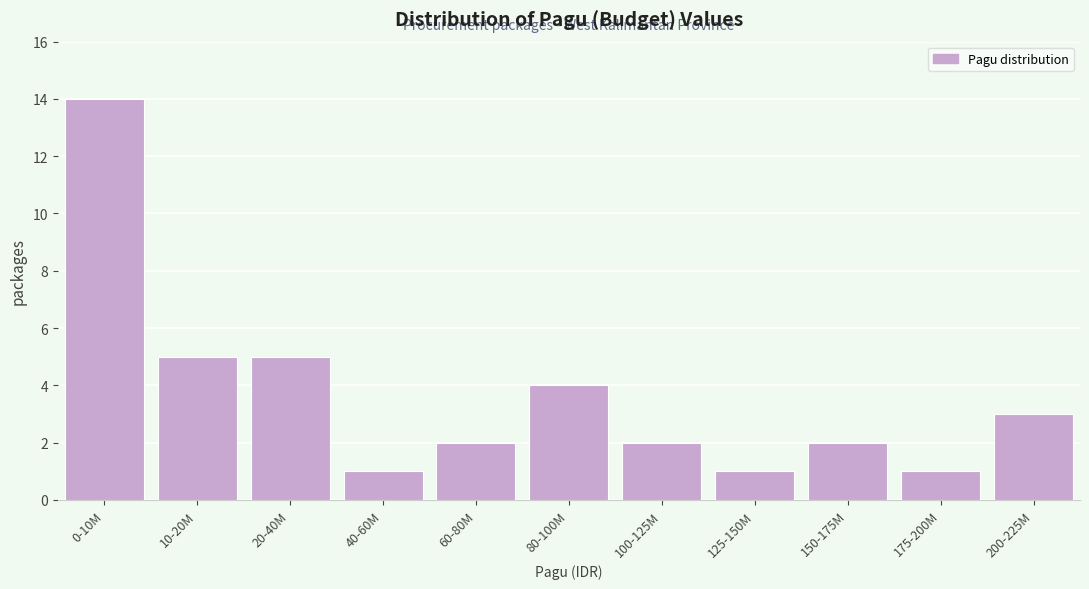

Reading right to left, what are all the values shown in this chart?

3	1	2	1	2	4	2	1	5	5	14